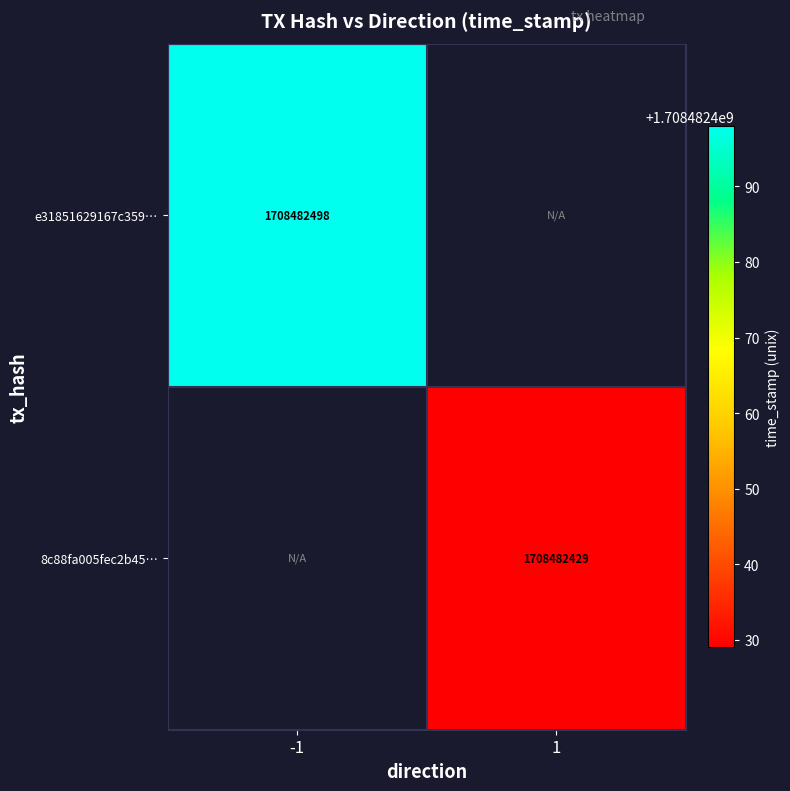

Is the value of e31851629167c359… at -1 greater than the value of 8c88fa005fec2b45… at 1?

Yes